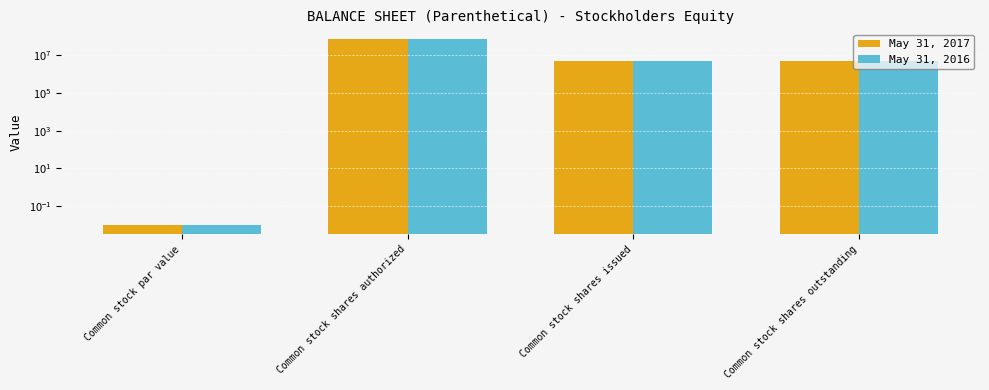

Reading right to left, extract all data points from this chart.

May 31, 2017: Common stock shares outstanding=5085000.0	Common stock shares issued=5085000.0	Common stock shares authorized=75000000.0	Common stock par value=0.0
May 31, 2016: Common stock shares outstanding=5085000.0	Common stock shares issued=5085000.0	Common stock shares authorized=75000000.0	Common stock par value=0.0